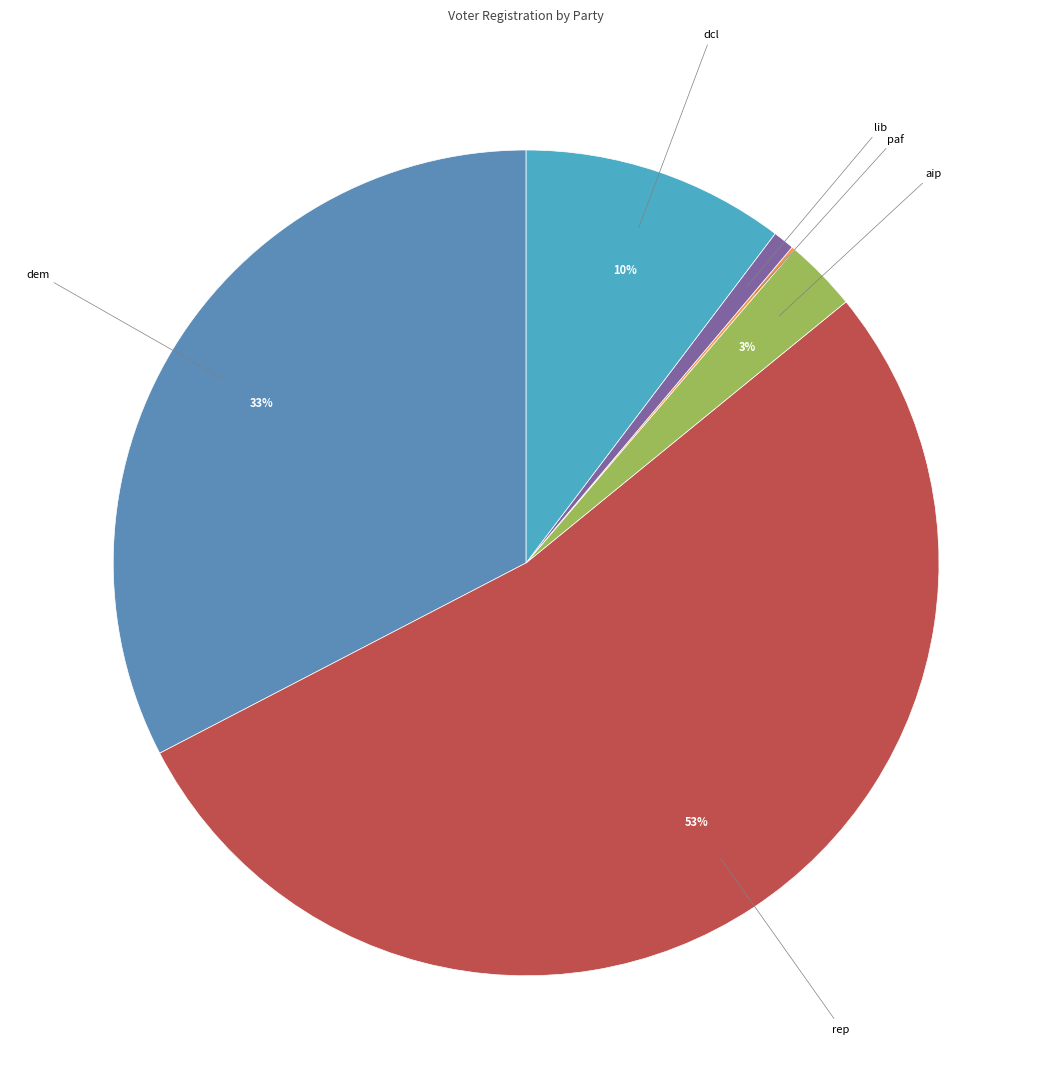

Combined, do rep and dem account for over 50%?

Yes